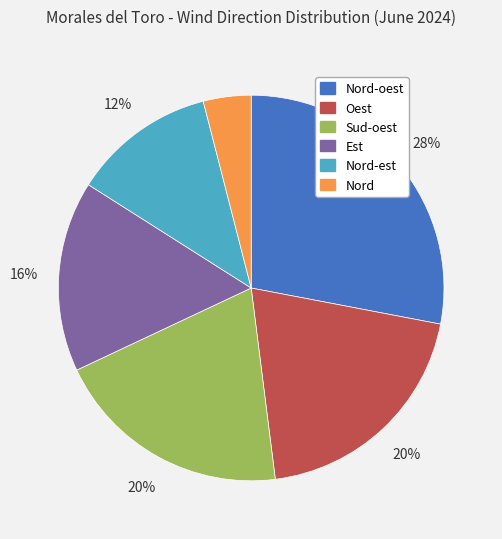

To the nearest percent, what is the average slice percentage?

17%